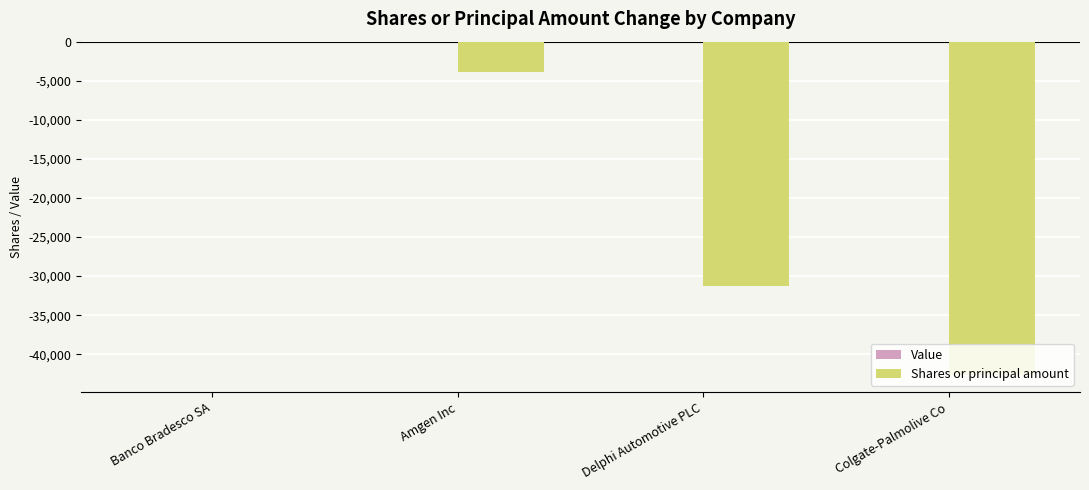

What is the change in value from Amgen Inc to Colgate-Palmolive Co?

-38800